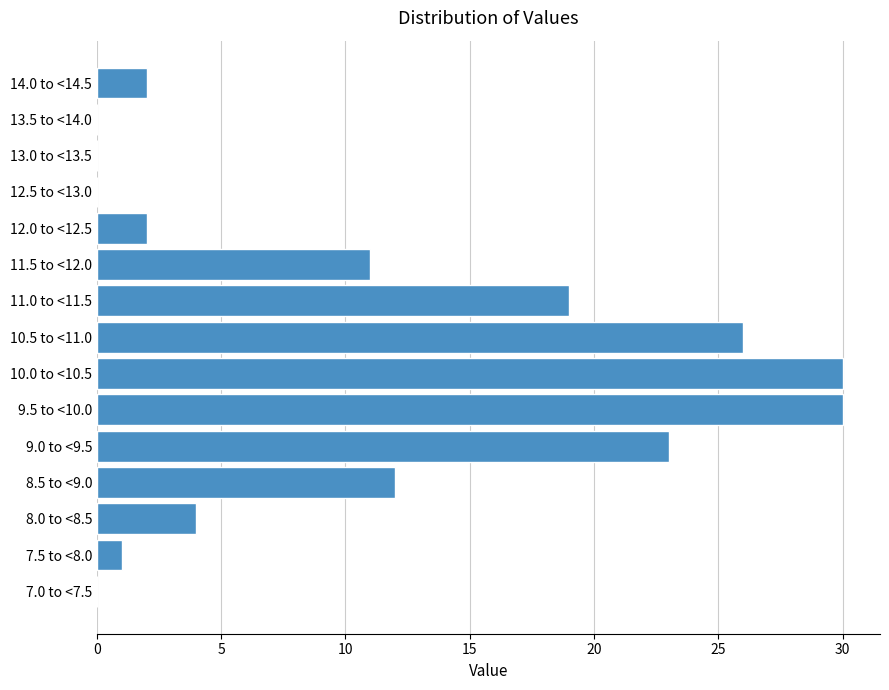

Reading bottom to top, extract all data points from this chart.

7.0 to <7.5=0	7.5 to <8.0=1	8.0 to <8.5=4	8.5 to <9.0=12	9.0 to <9.5=23	9.5 to <10.0=30	10.0 to <10.5=30	10.5 to <11.0=26	11.0 to <11.5=19	11.5 to <12.0=11	12.0 to <12.5=2	12.5 to <13.0=0	13.0 to <13.5=0	13.5 to <14.0=0	14.0 to <14.5=2